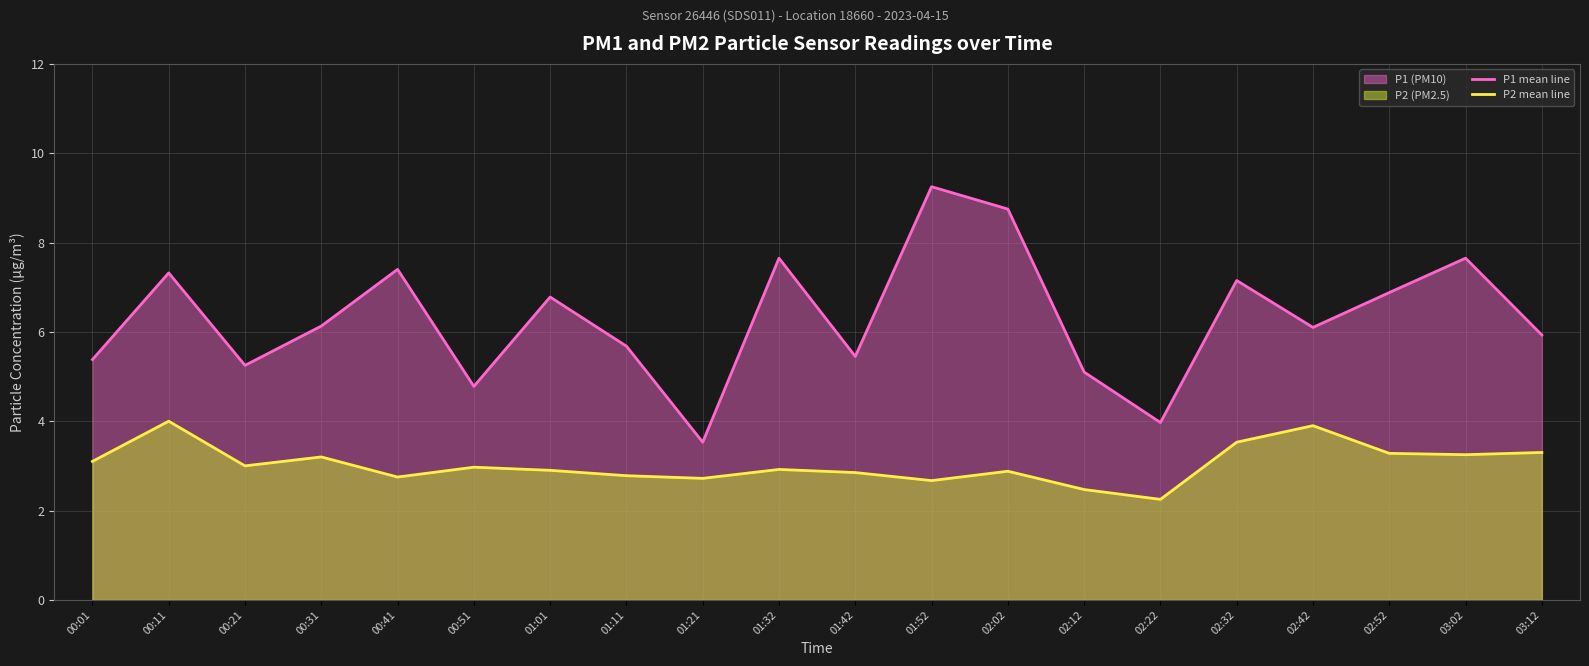

Reading left to right, list all the values displayed in this chart.

P1 mean line: 00:01=5.4	00:11=7.3	00:21=5.2	00:31=6.1	00:41=7.4	00:51=4.8	01:01=6.8	01:11=5.7	01:21=3.5	01:32=7.7	01:42=5.5	01:52=9.2	02:02=8.8	02:12=5.1	02:22=4.0	02:32=7.2	02:42=6.1	02:52=6.9	03:02=7.7	03:12=5.9
P2 mean line: 00:01=3.1	00:11=4.0	00:21=3.0	00:31=3.2	00:41=2.8	00:51=3.0	01:01=2.9	01:11=2.8	01:21=2.7	01:32=2.9	01:42=2.9	01:52=2.7	02:02=2.9	02:12=2.5	02:22=2.2	02:32=3.5	02:42=3.9	02:52=3.3	03:02=3.2	03:12=3.3